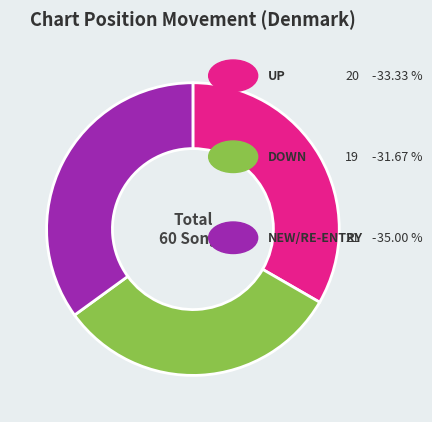

How many segments does this pie chart have?

3